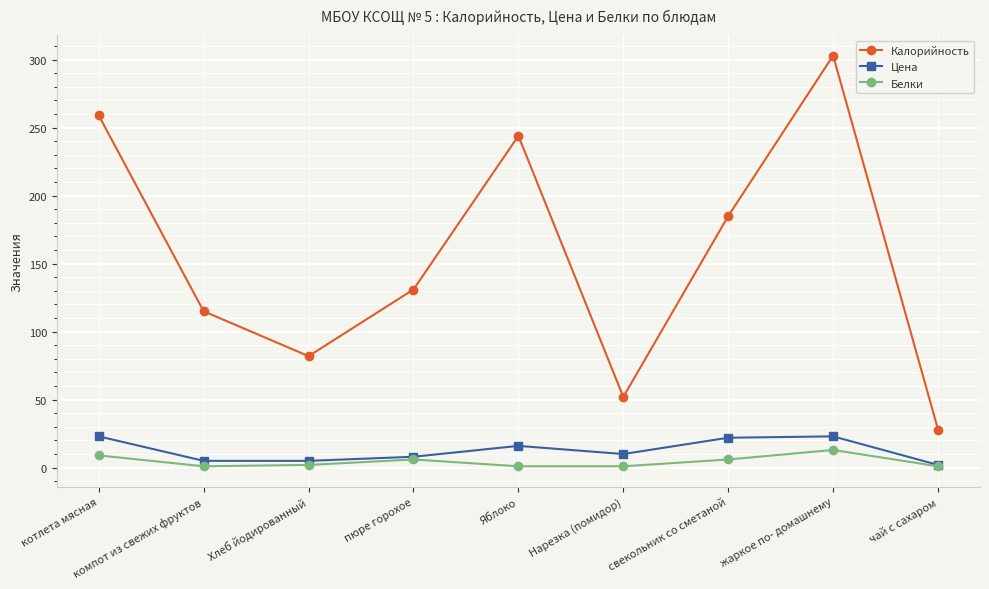

List the labels in order of Калорийность value, smallest first.

чай с сахаром, Нарезка (помидор), Хлеб йодированный, компот из свежих фруктов, пюре горохое, свекольник со сметаной, Яблоко, котлета мясная, жаркое по- домашнему